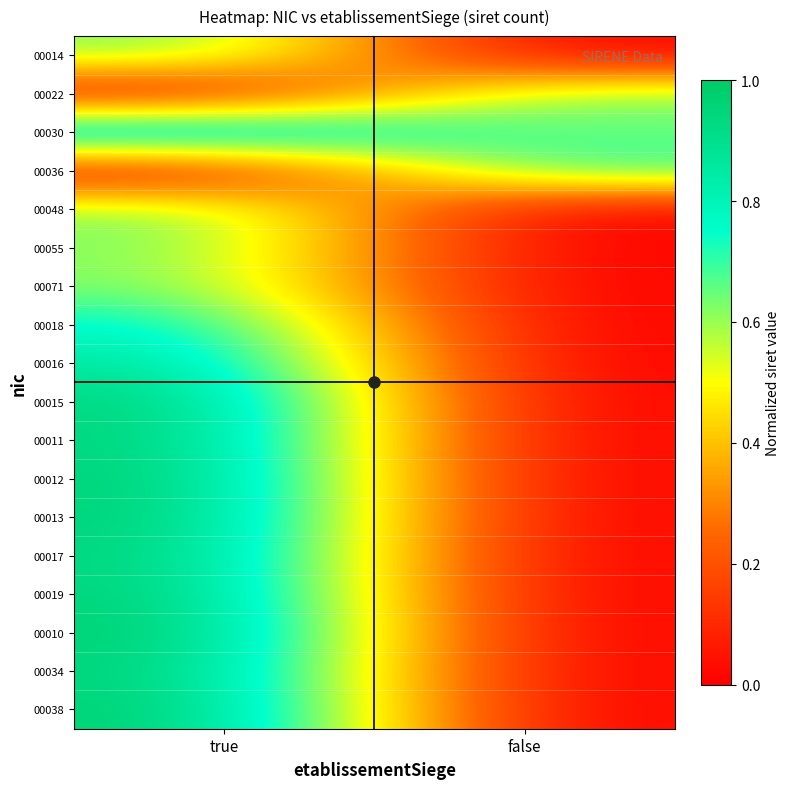

What is the difference between the highest and lowest values at false?

0.7